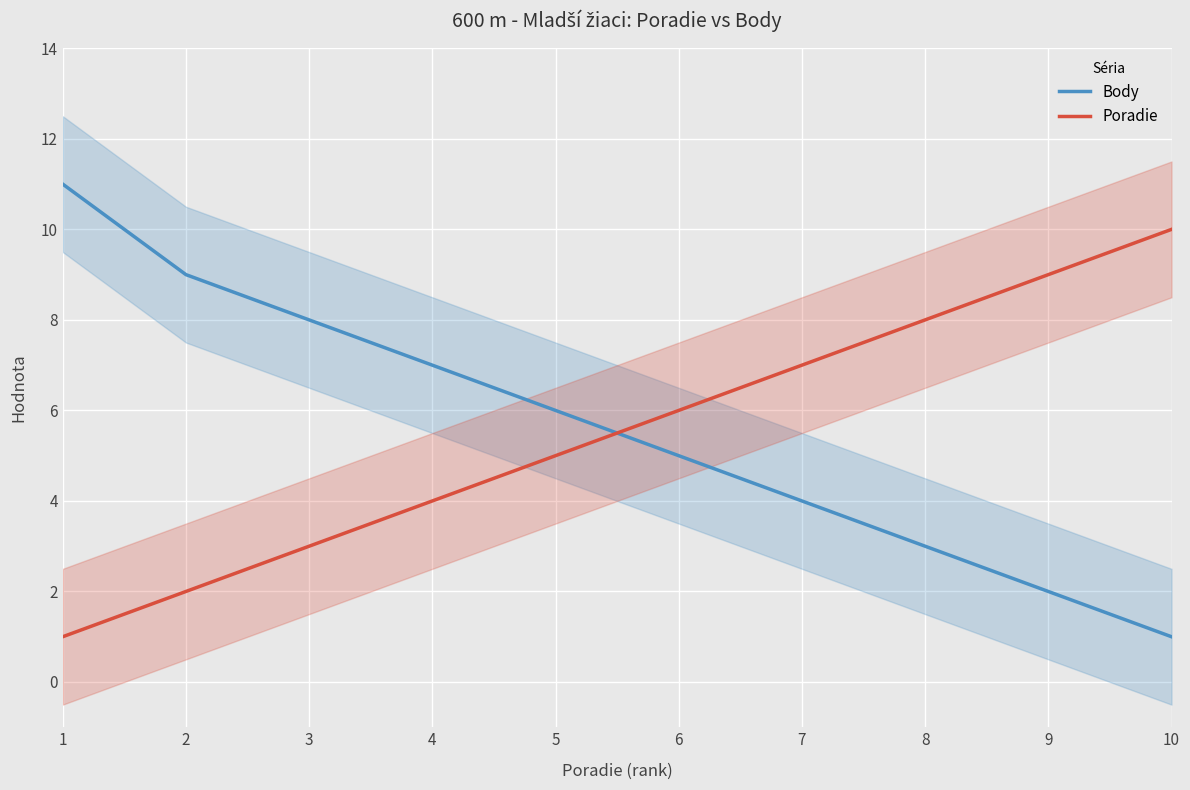

What is the average value of the Poradie series?

6